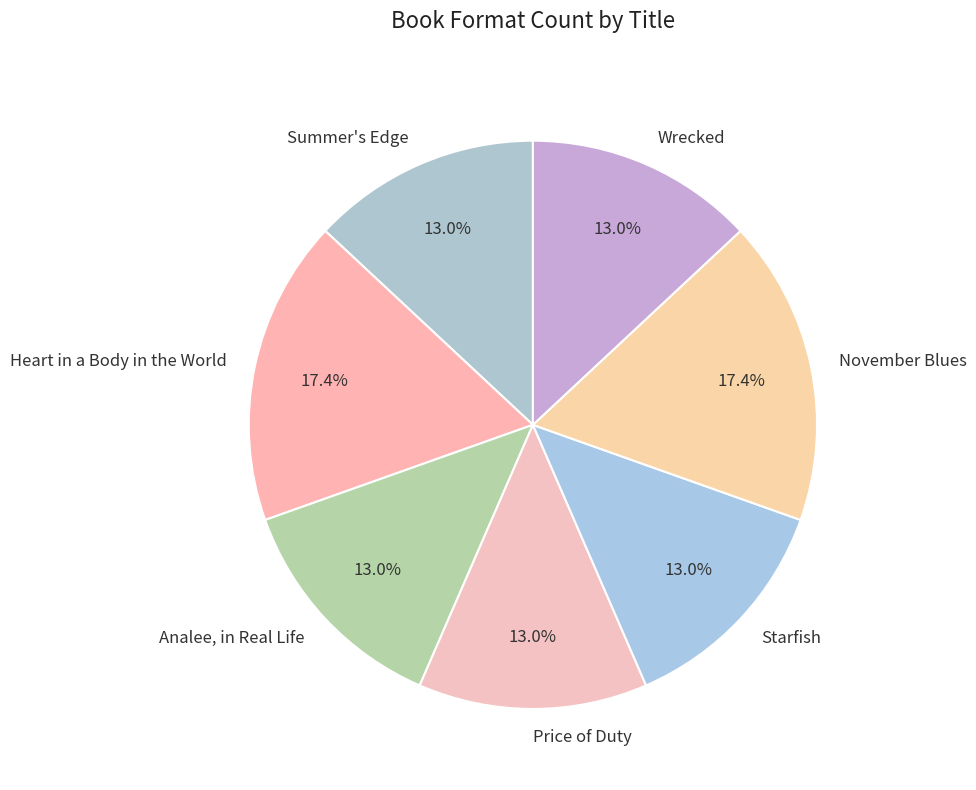

Is the sum of Heart in a Body in the World and Summer's Edge greater than half?

No